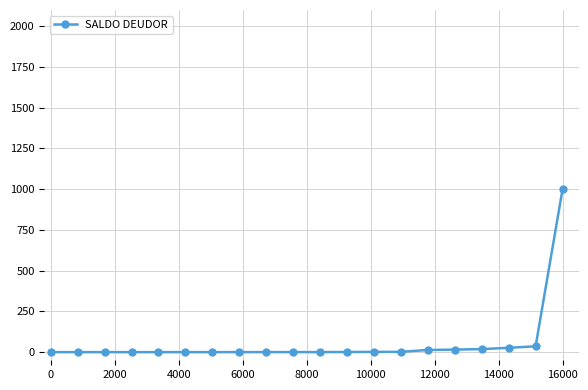

How many lines are shown in the chart?

1